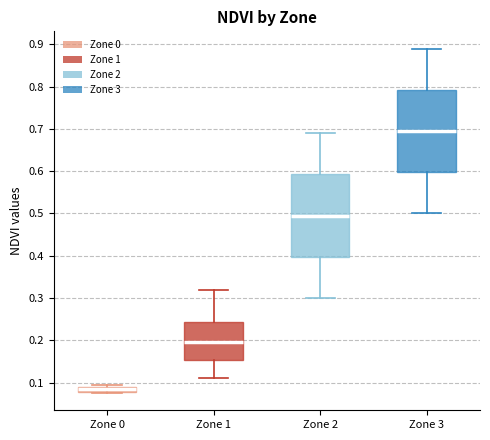

Which box's median line is the highest?

Zone 3